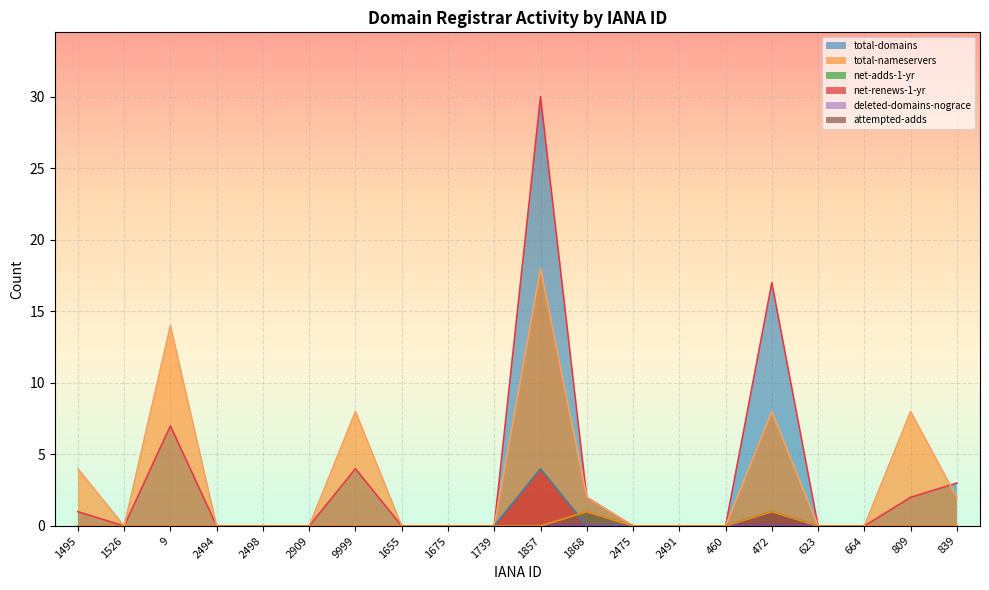

At how many categories does at least one series exceed 8?

3